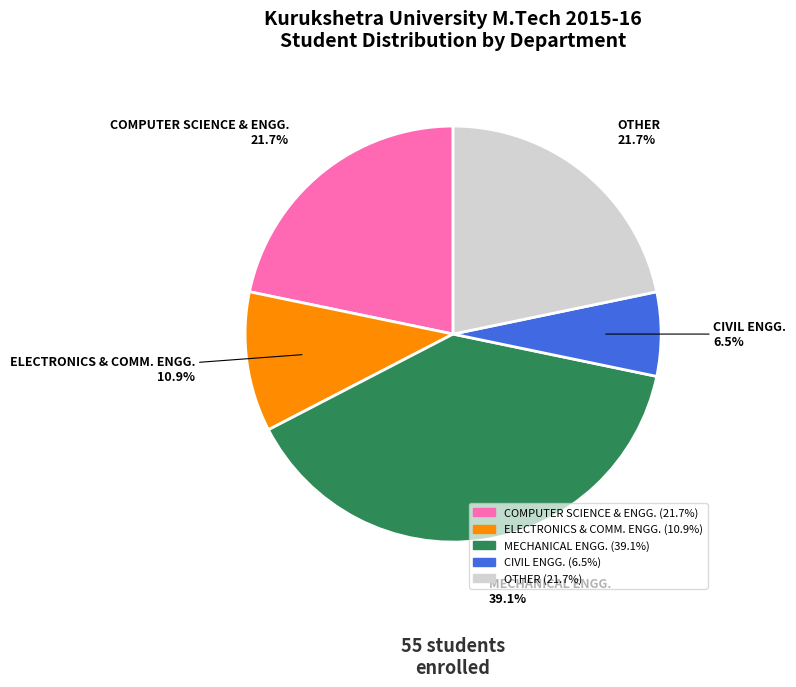

Between ELECTRONICS & COMM. ENGG. and COMPUTER SCIENCE & ENGG., which is larger?

COMPUTER SCIENCE & ENGG.